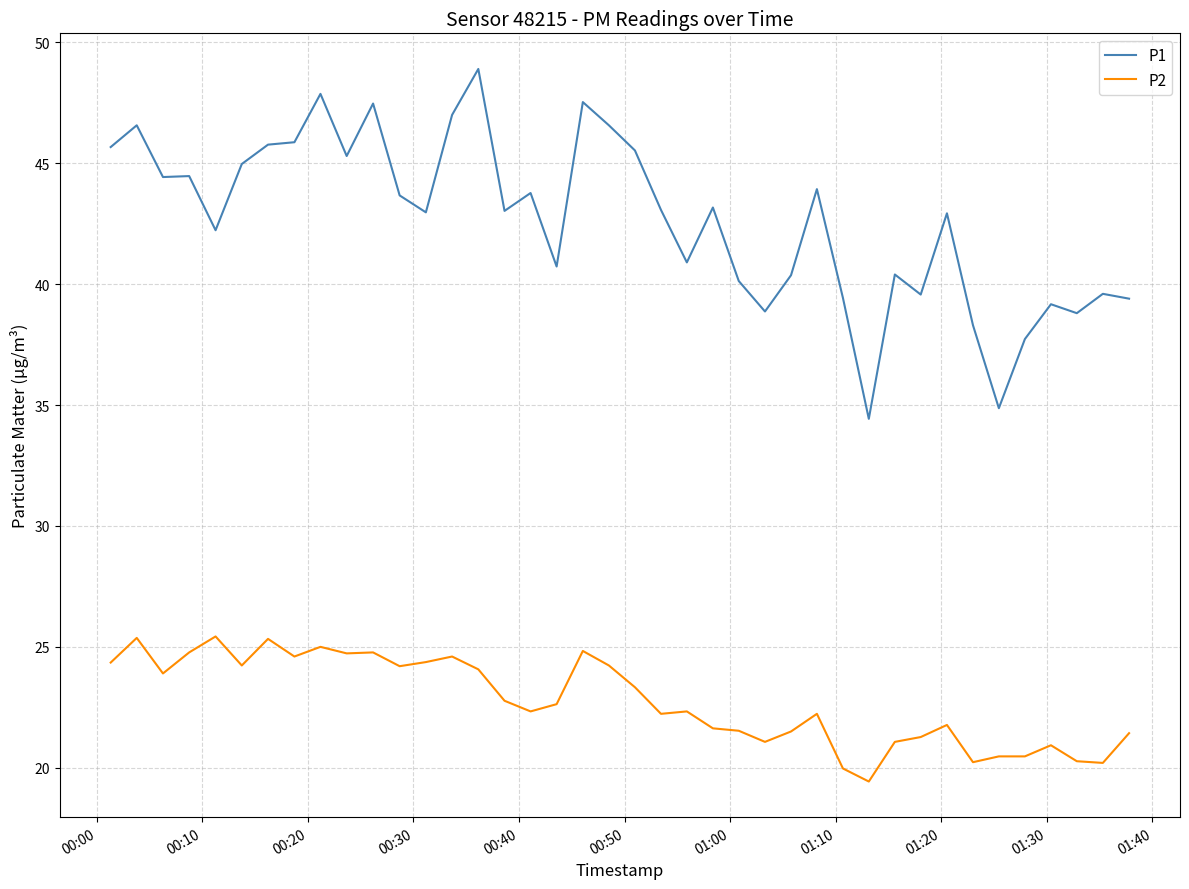

True or false: P2 and P1 intersect in this chart.

False